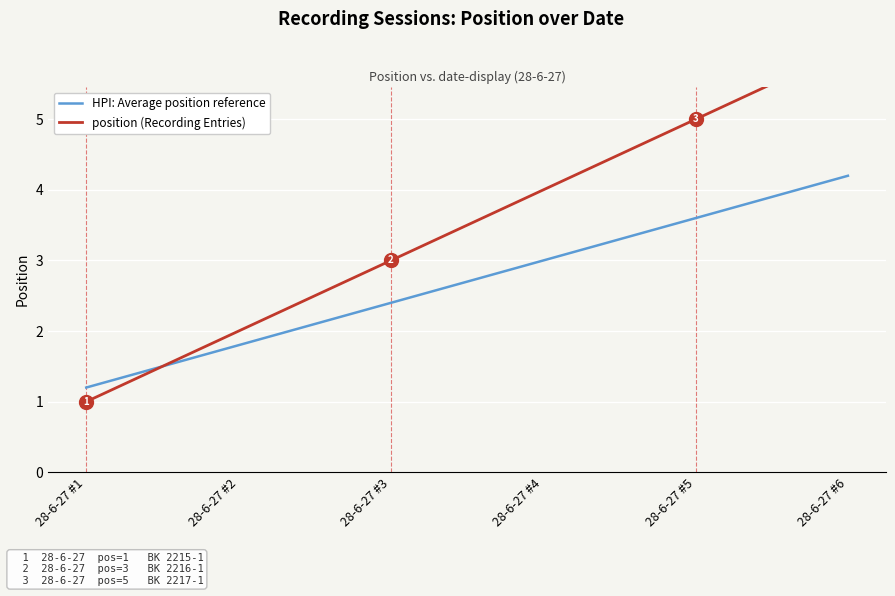

Reading left to right, what are all the values shown in this chart?

HPI: Average position reference: 1.2	1.8	2.4	3.0	3.6	4.2
position (Recording Entries): 1.0	2.0	3.0	4.0	5.0	6.0